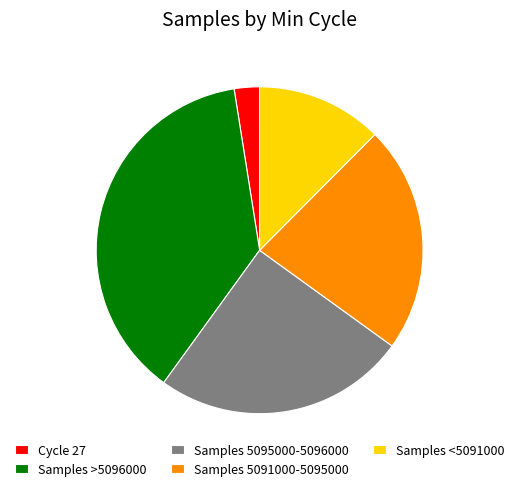

What is the ratio of the value at Samples 5095000-5096000 to the value at Samples <5091000?

2.0